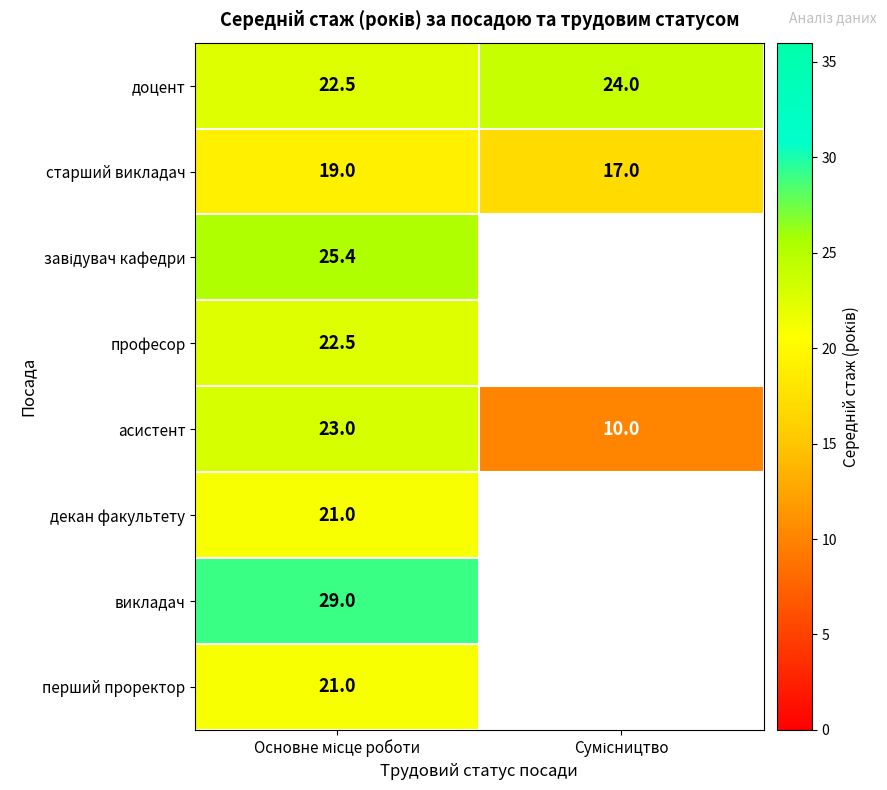

What is the lowest value of the старший викладач series?

17.0